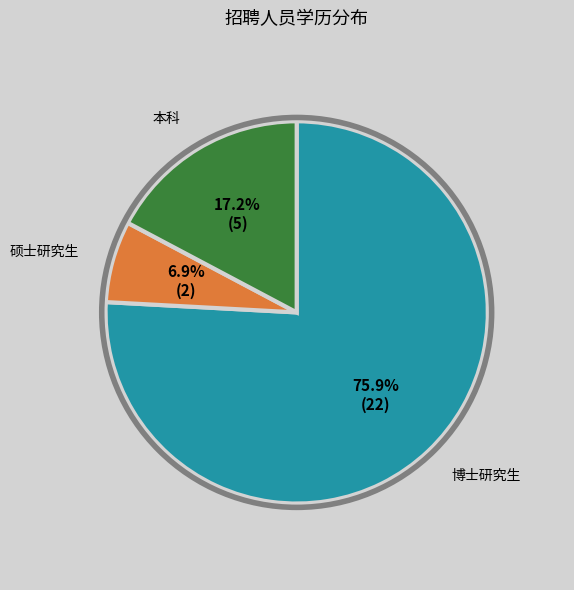

How many slices are in this pie chart?

3